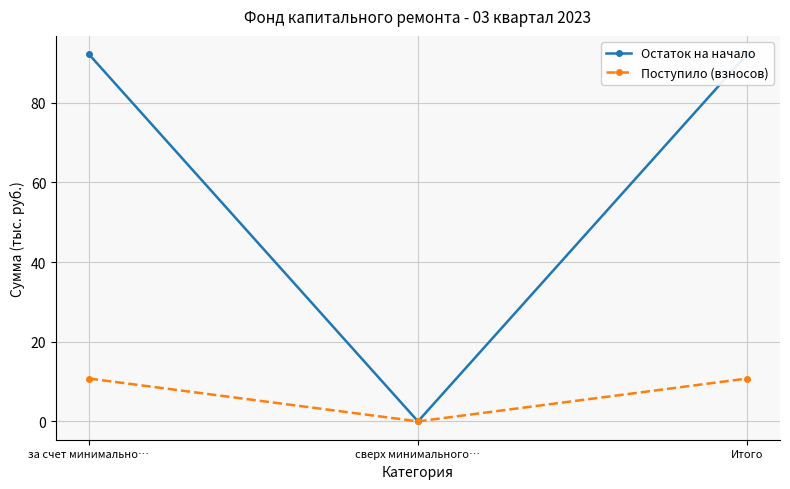

What are all the series names shown in the legend?

Остаток на начало, Поступило (взносов)